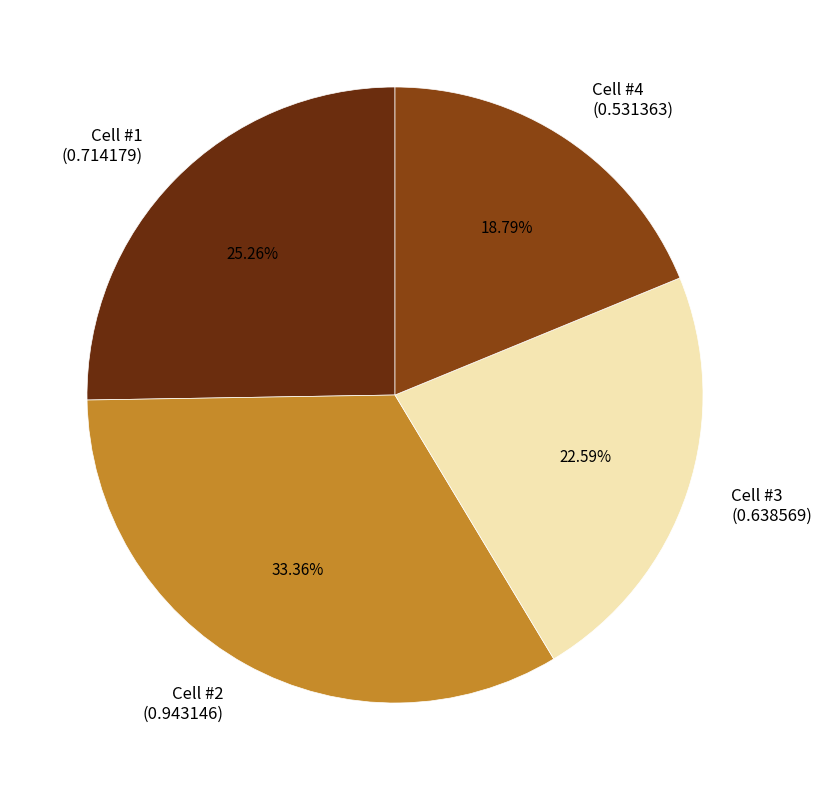

How many segments does this pie chart have?

4